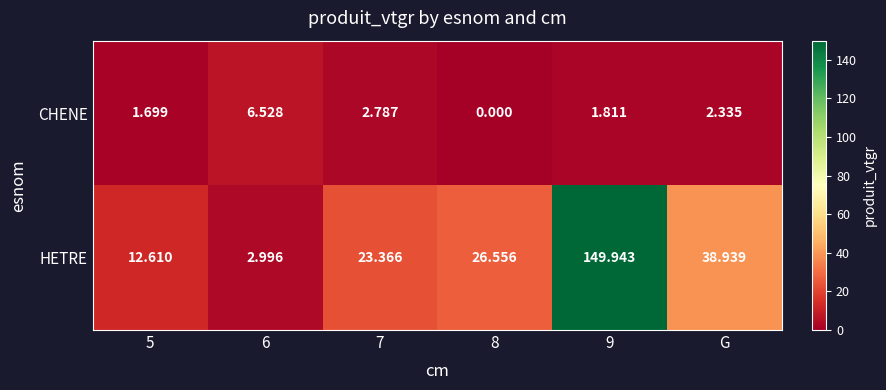

Which series has the widest spread of values?

HETRE